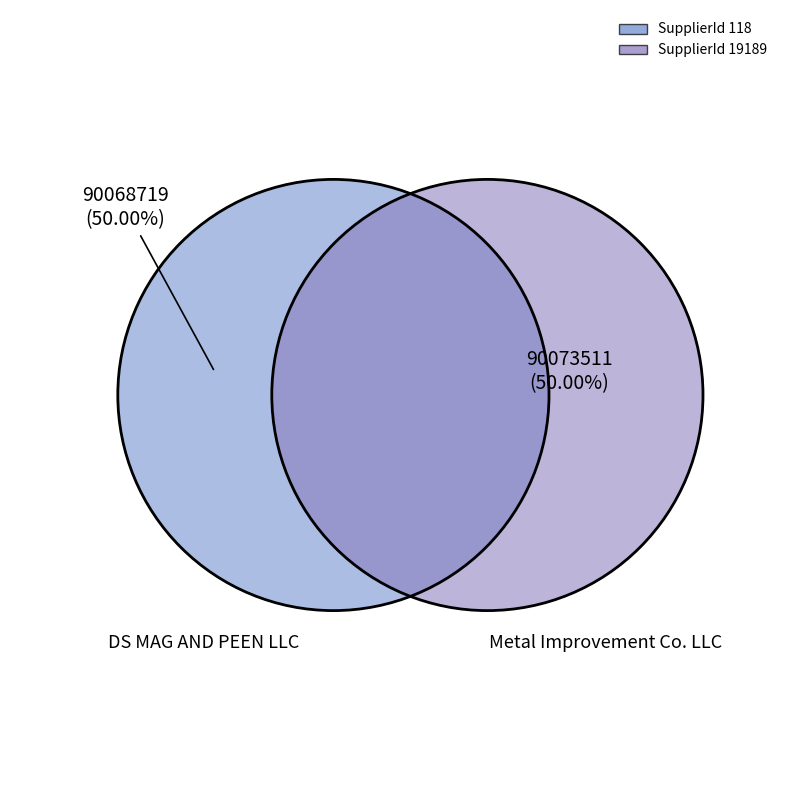

What portion of the pie excludes 19189?

50.0%